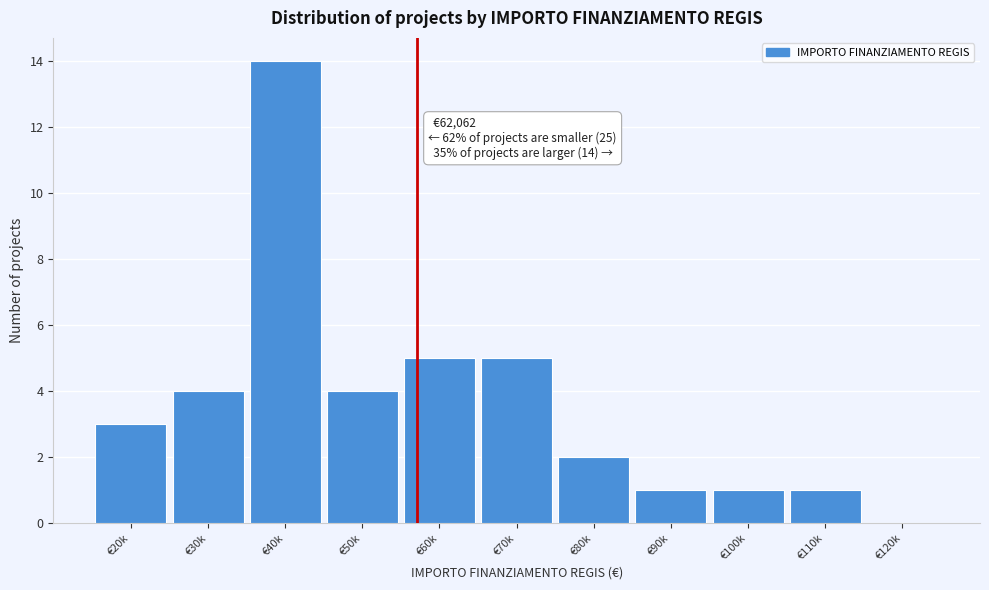

Reading right to left, extract all data points from this chart.

€120k=0	€110k=1	€100k=1	€90k=1	€80k=2	€70k=5	€60k=5	€50k=4	€40k=14	€30k=4	€20k=3